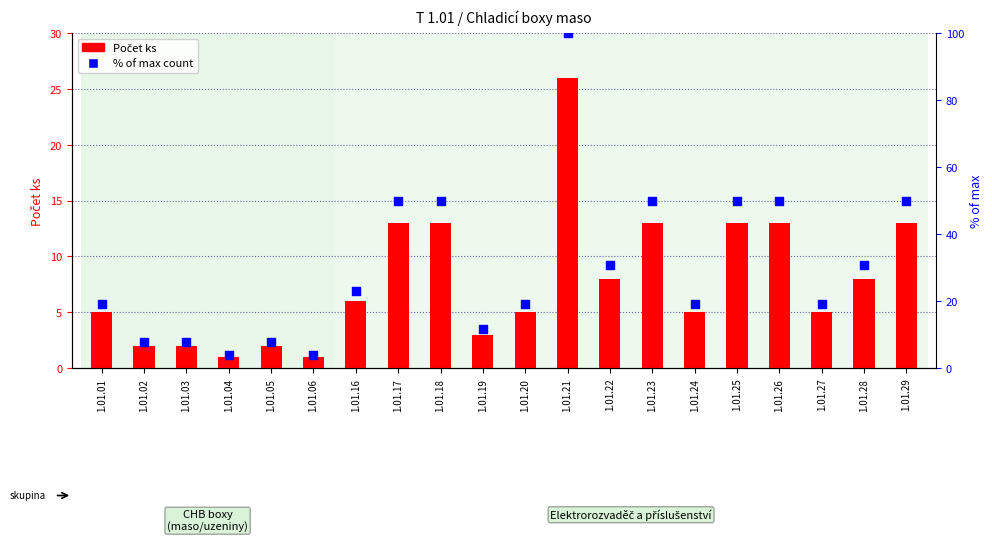

What are all the series names shown in the legend?

Počet ks, % of max count